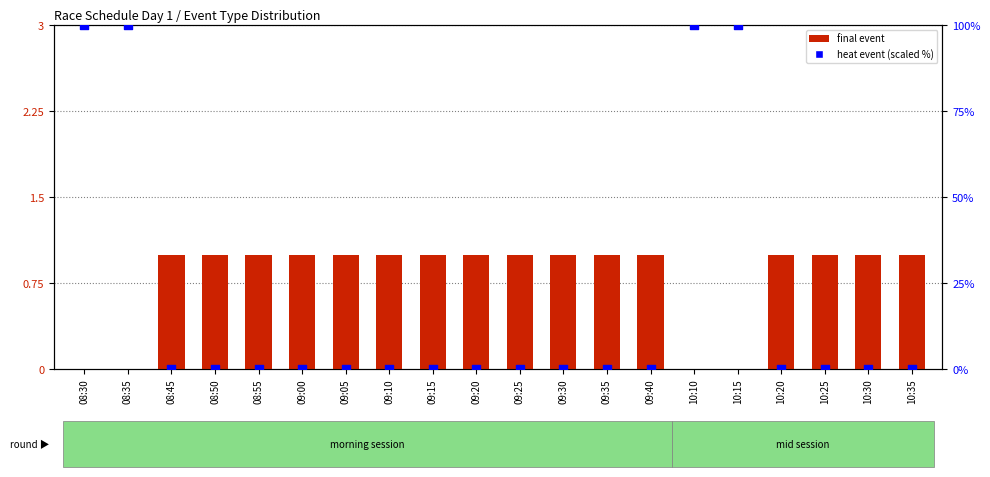

What is the total value across all series at 10:25?

1